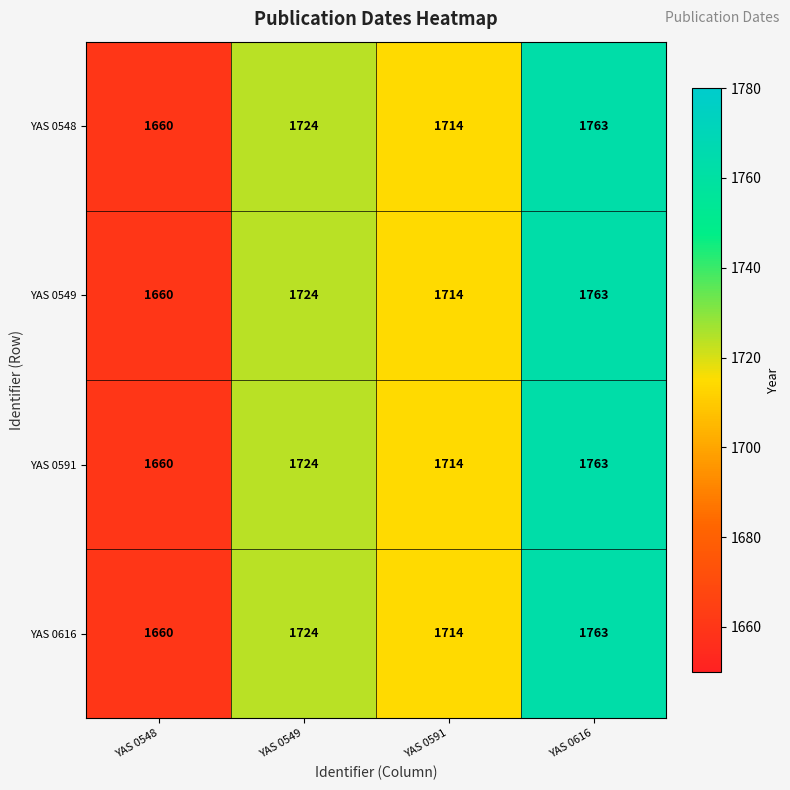

Reading left to right, extract all data points from this chart.

YAS 0548: YAS 0548=1660	YAS 0549=1724	YAS 0591=1714	YAS 0616=1763
YAS 0549: YAS 0548=1660	YAS 0549=1724	YAS 0591=1714	YAS 0616=1763
YAS 0591: YAS 0548=1660	YAS 0549=1724	YAS 0591=1714	YAS 0616=1763
YAS 0616: YAS 0548=1660	YAS 0549=1724	YAS 0591=1714	YAS 0616=1763